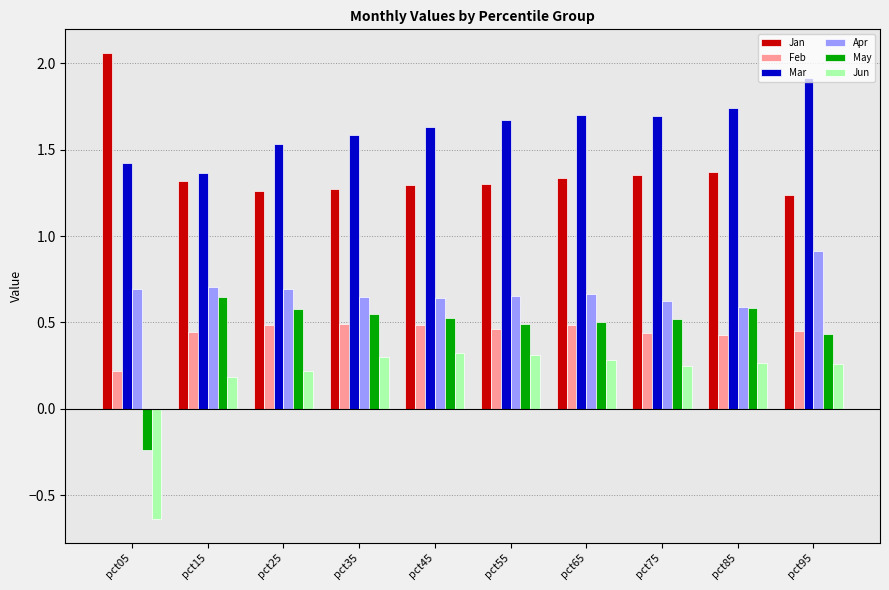

What are all the series names shown in the legend?

Jan, Feb, Mar, Apr, May, Jun